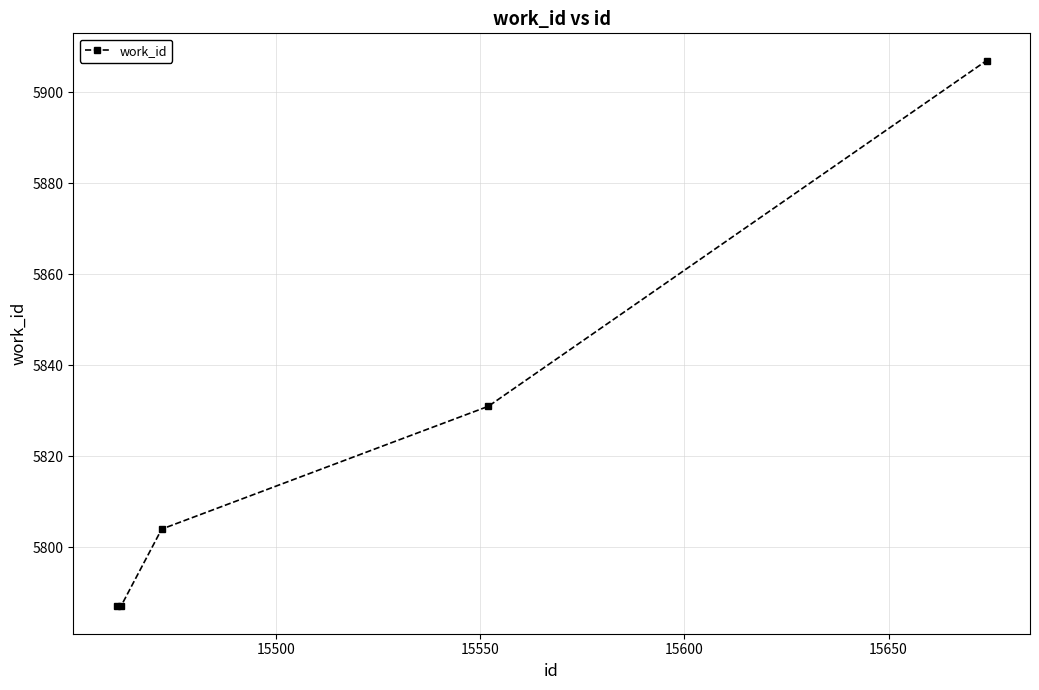

What is the average value?

5823